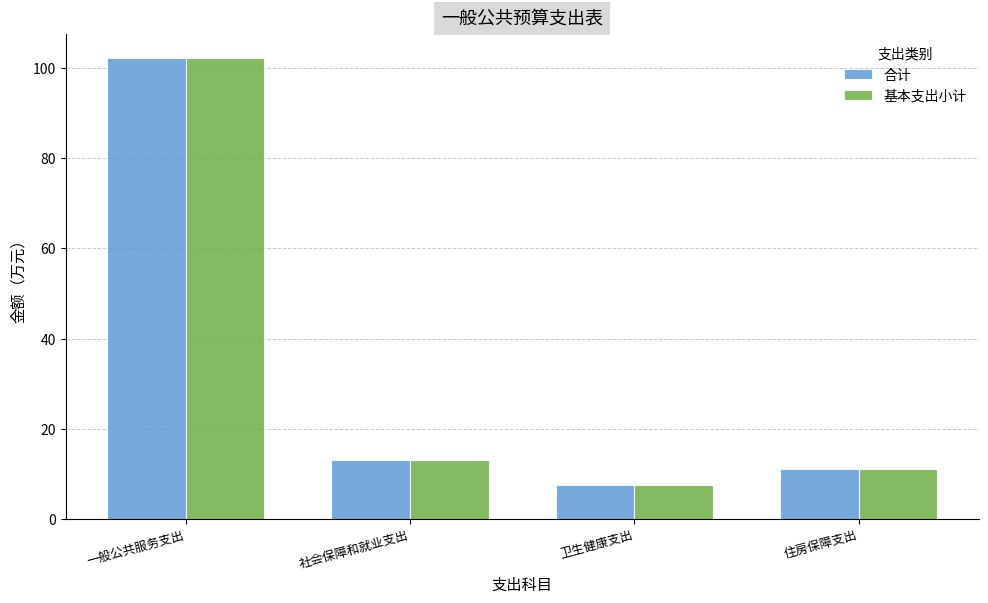

Rank the categories by 基本支出小计 value from lowest to highest.

卫生健康支出, 住房保障支出, 社会保障和就业支出, 一般公共服务支出